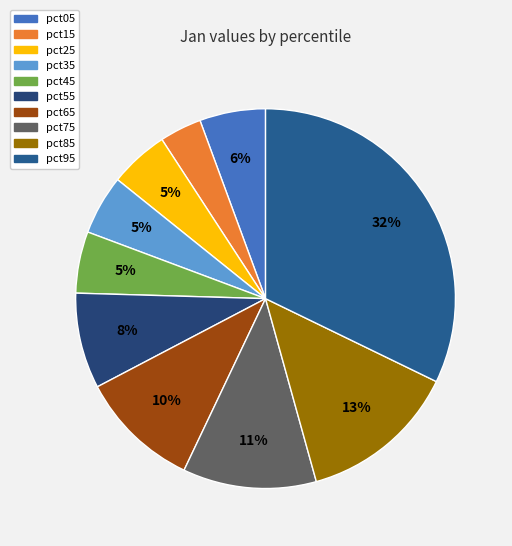

To the nearest percent, what is the difference between the pct45 and pct15 slice percentages?

2%